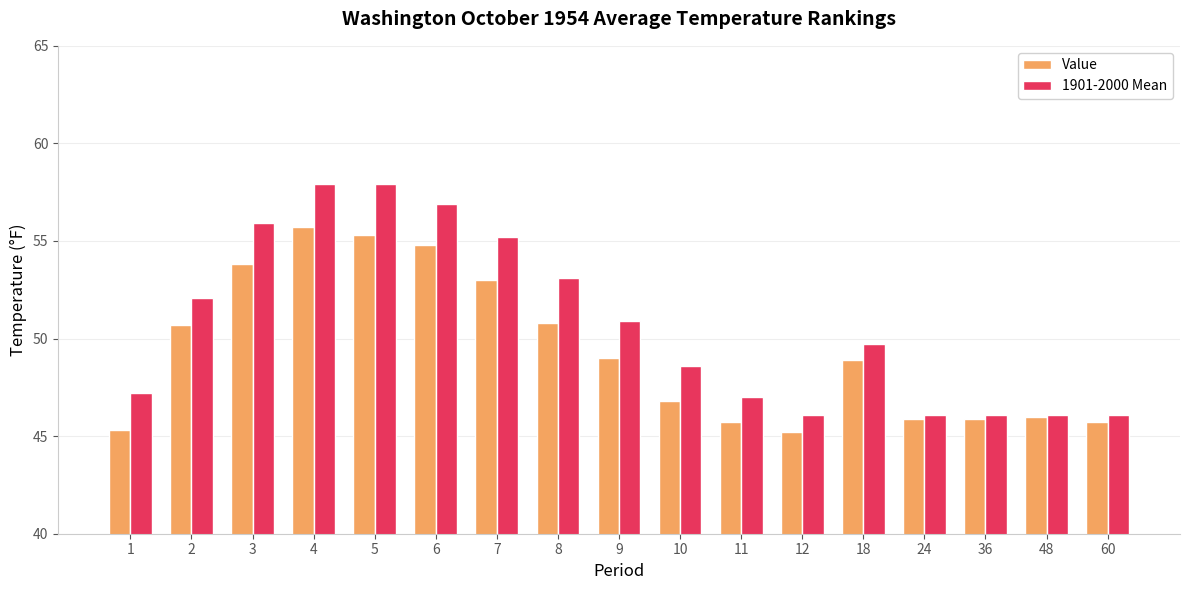

Rank the series by their maximum value, from highest to lowest.

1901-2000 Mean, Value